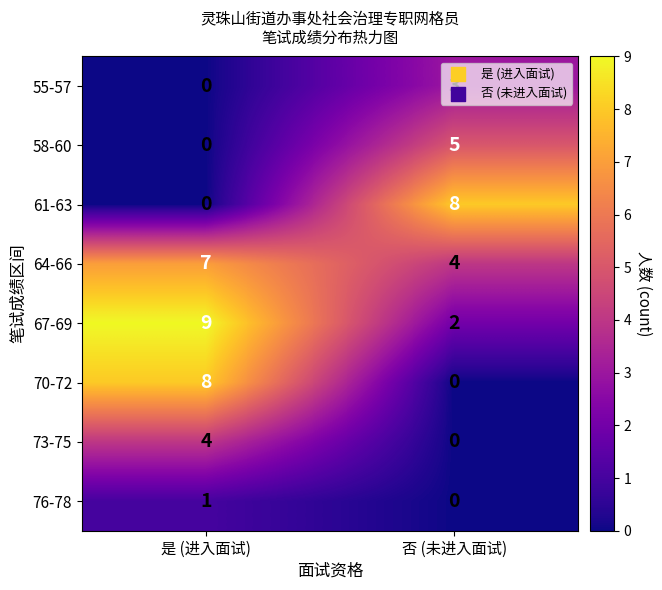

Where is 58-60 nearest to the value 2?

是 (进入面试)